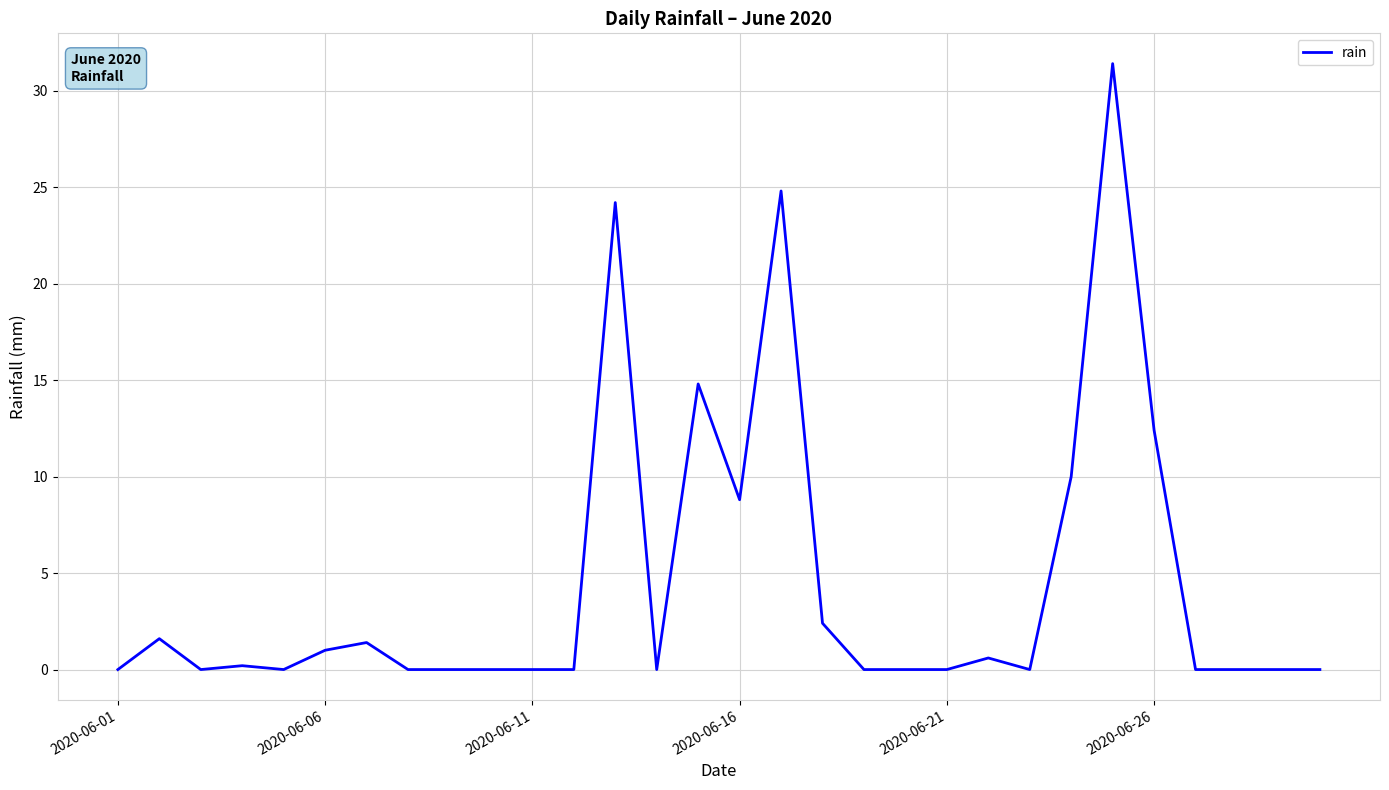

What is the maximum value shown in the chart?

31.4